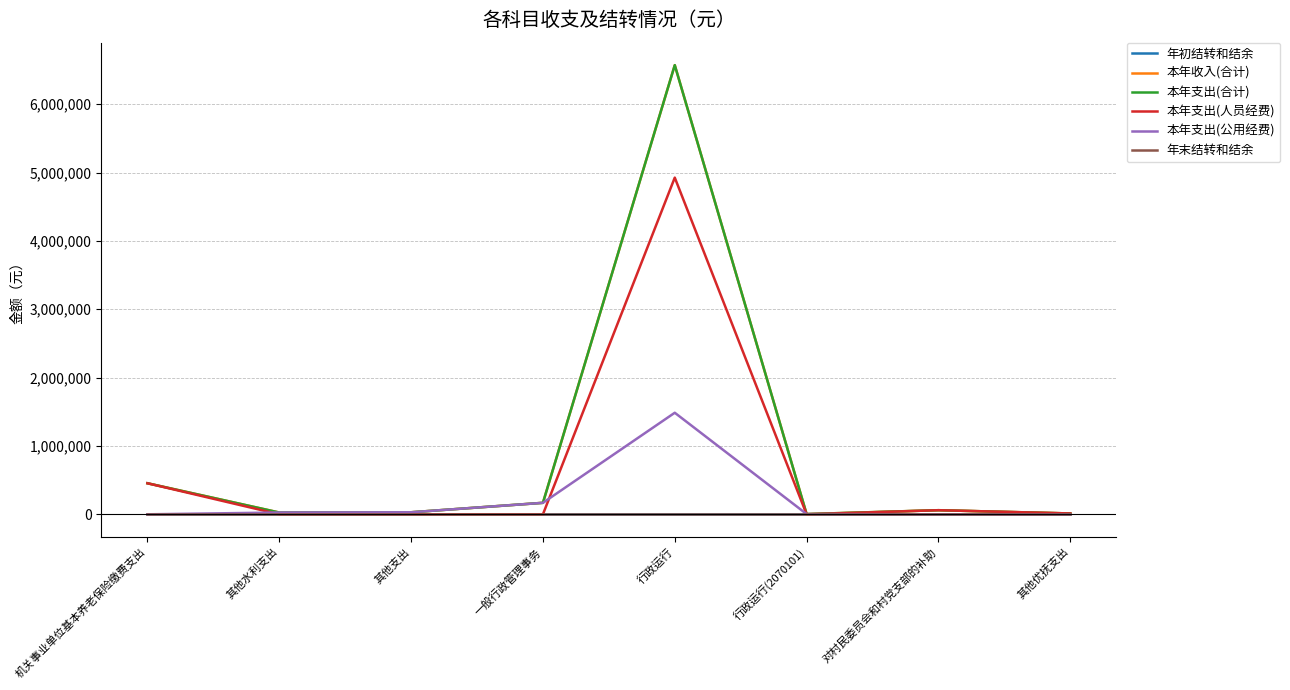

What is the total value across all series at 其他优抚支出?

37260.0